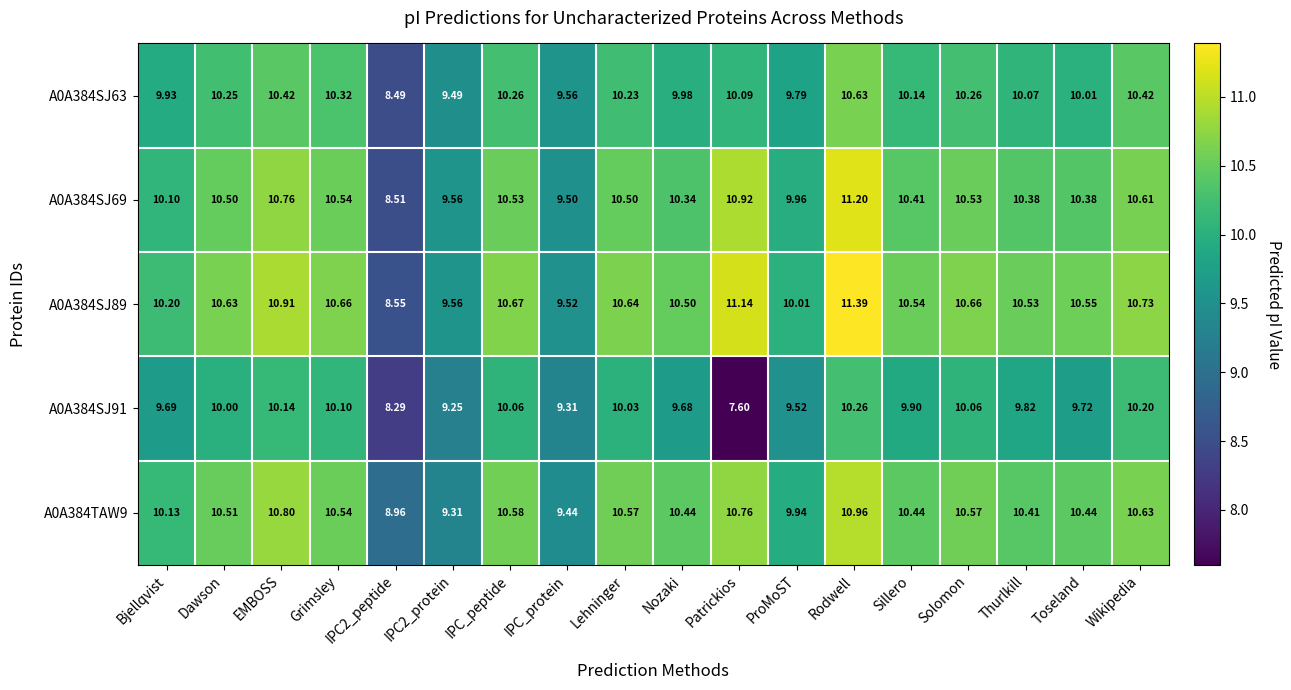

At how many categories does at least one series exceed 8?

18